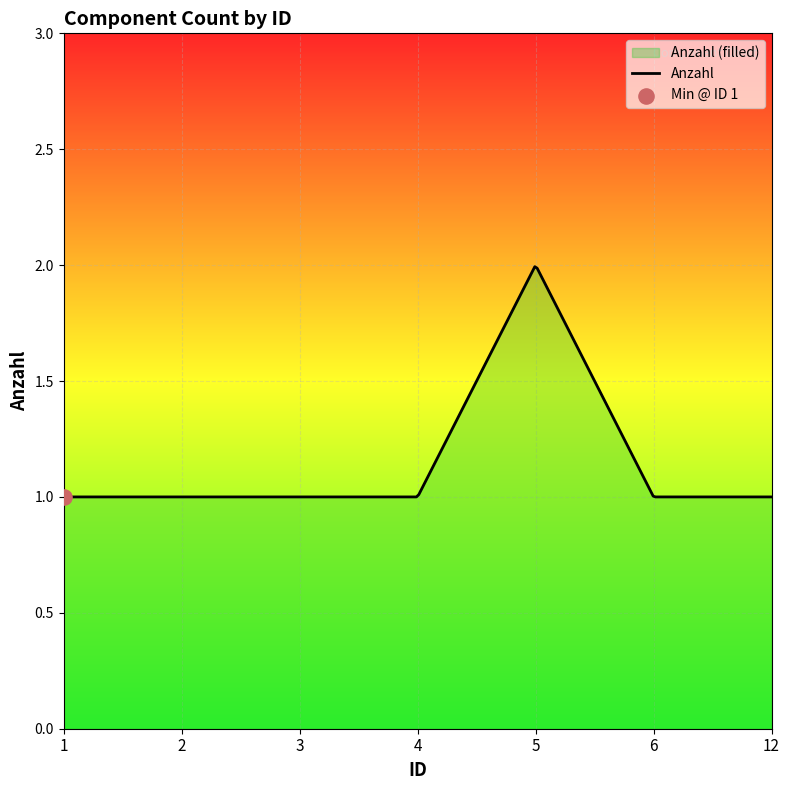

Between 4 and 2, which is larger?

4